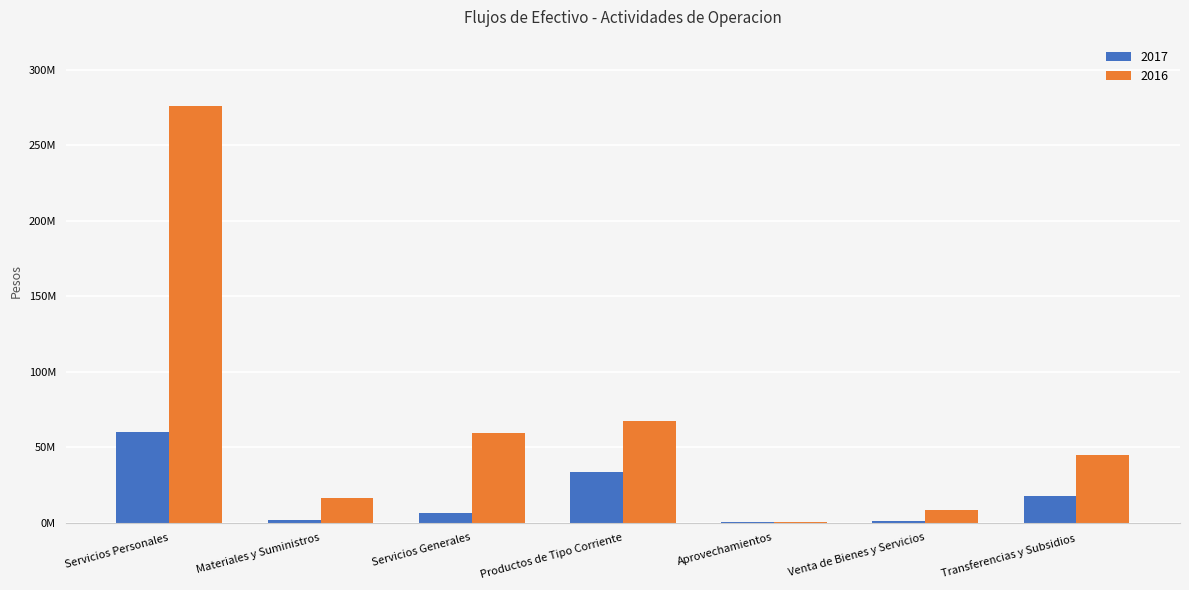

What is the difference between the 2016 values at Venta de Bienes y Servicios and Materiales y Suministros?

7479748.9